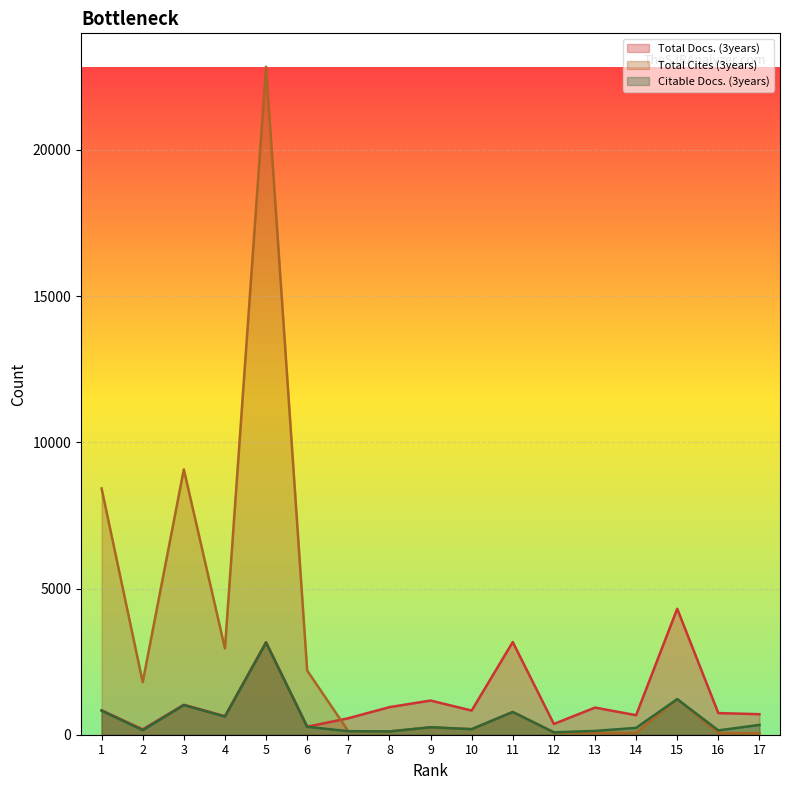

How many values in the Citable Docs. (3years) series are below 255?

8